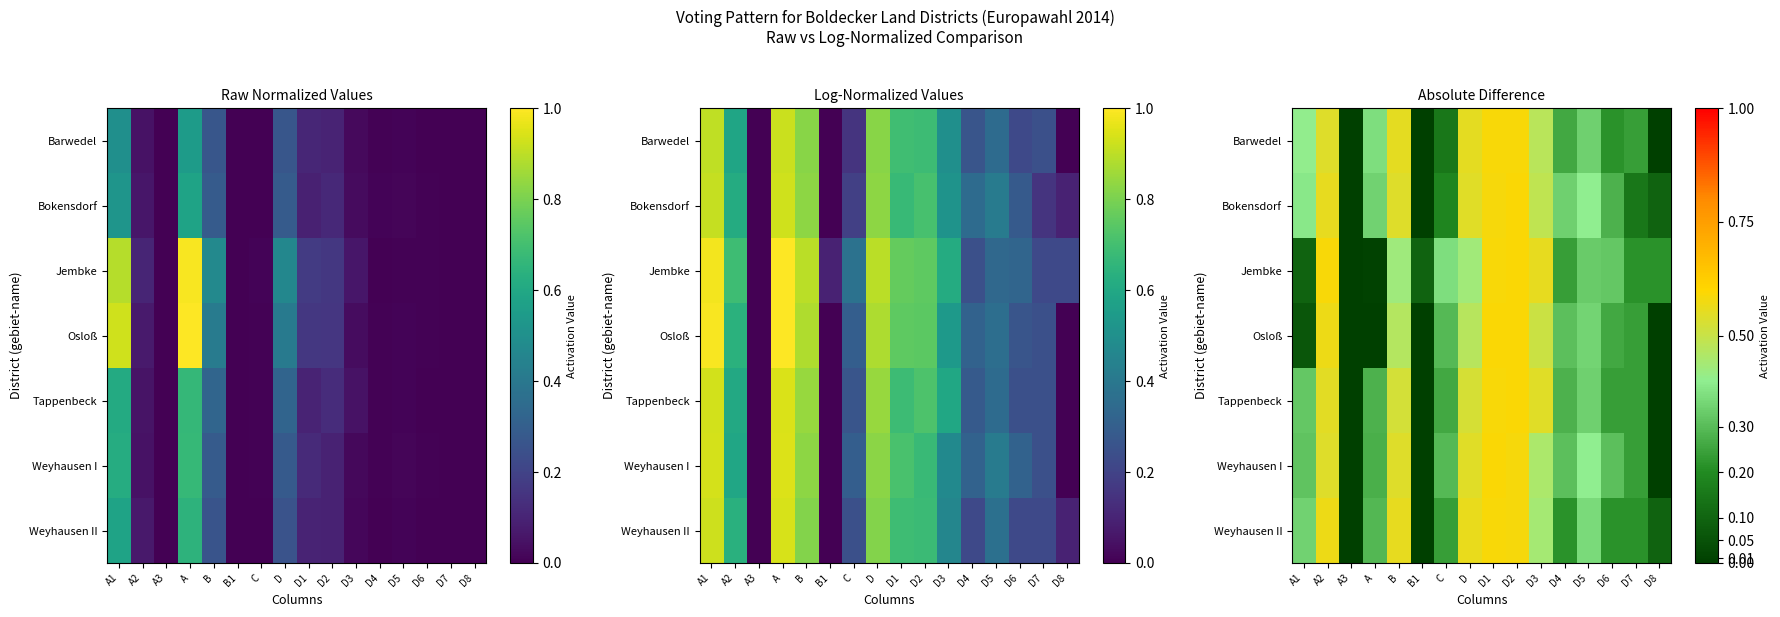

Rank the series by their maximum value, from highest to lowest.

Tappenbeck, Weyhausen I, Bokensdorf, Osloß, Jembke, Barwedel, Weyhausen II